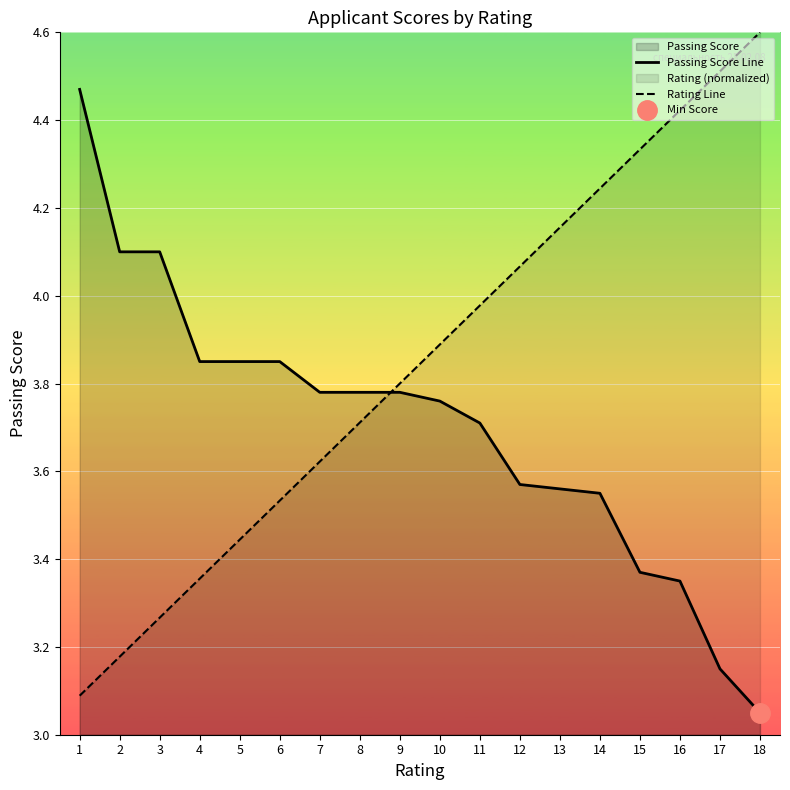

How many distinct data groups are displayed?

2